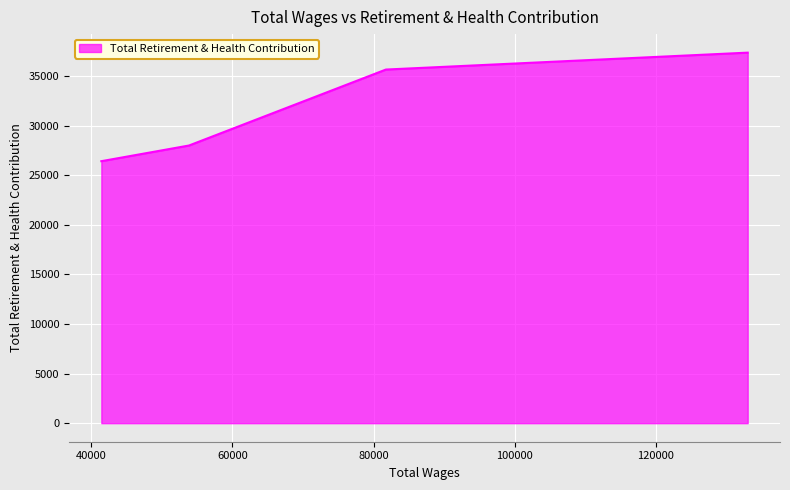

What is the sum of all values?

127407